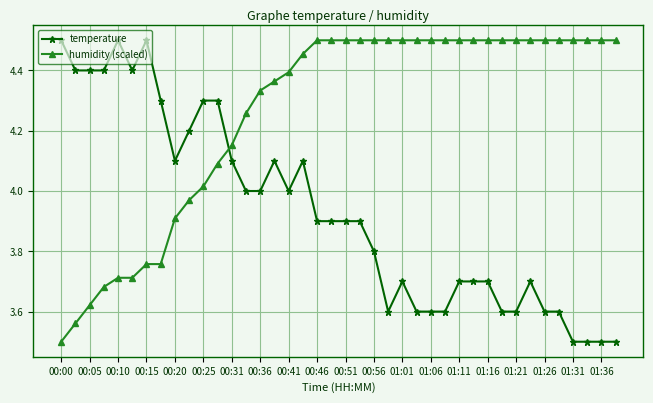

List the series in order of their overall mean, highest first.

humidity (scaled), temperature